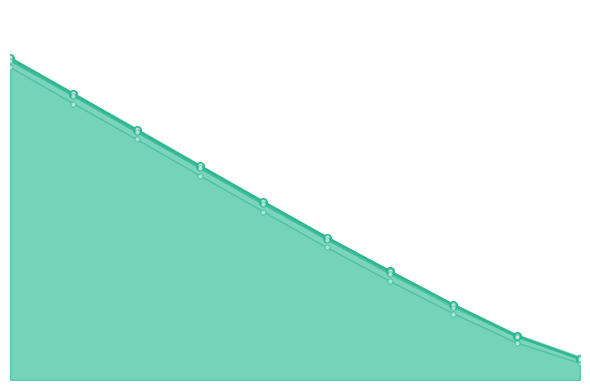

What is the minimum value shown in the chart?

4.6